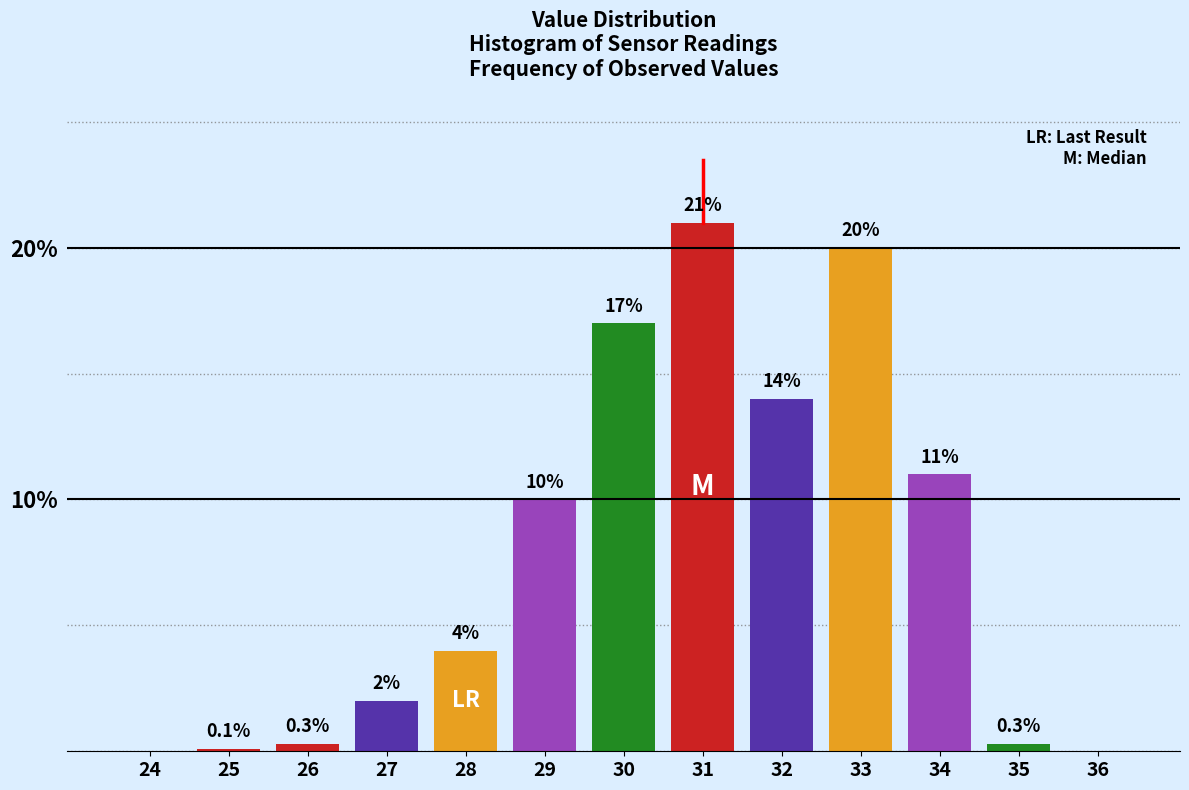

Reading left to right, transcribe all the data shown in this chart.

24=0.0	25=0.1	26=0.3	27=2.0	28=4.0	29=10.0	30=17.0	31=21.0	32=14.0	33=20.0	34=11.0	35=0.3	36=0.0